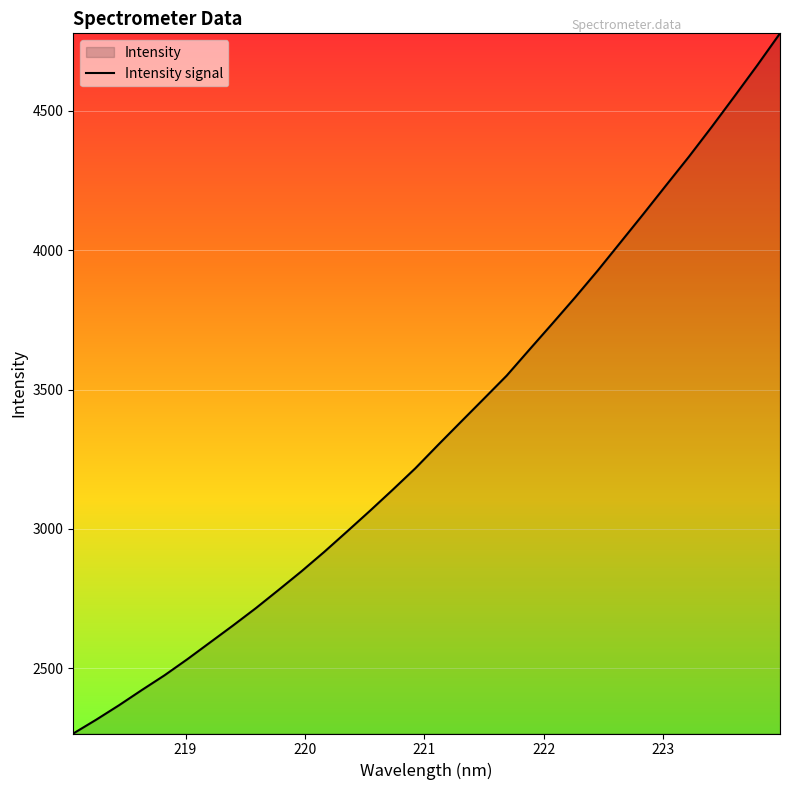

What is the minimum value shown in the chart?

2265.7